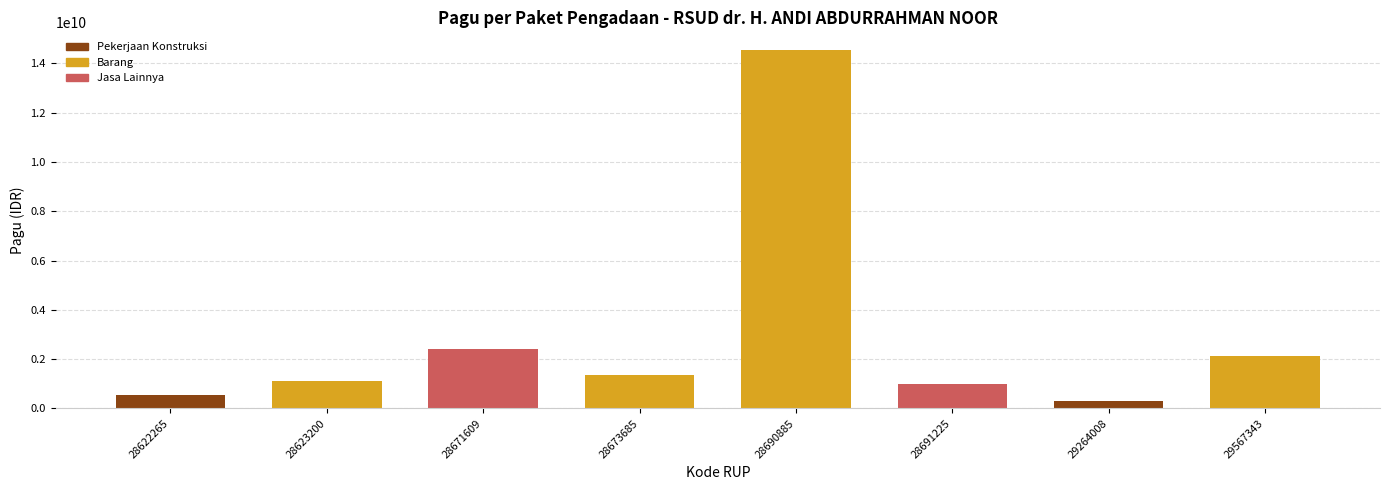

How many data points are above 1360000000?

3